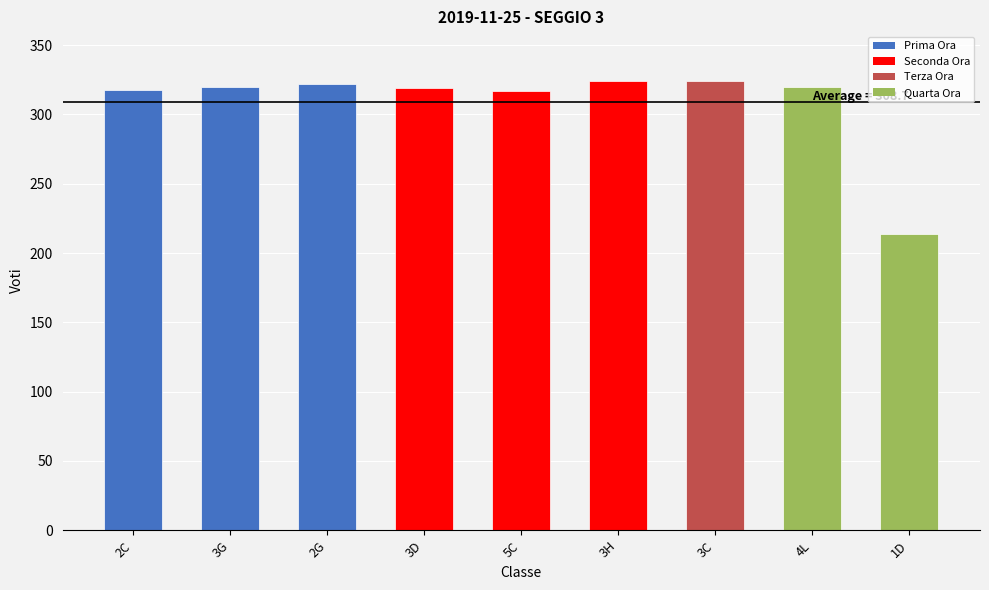

Read the value at 3D, to the nearest 50.

300